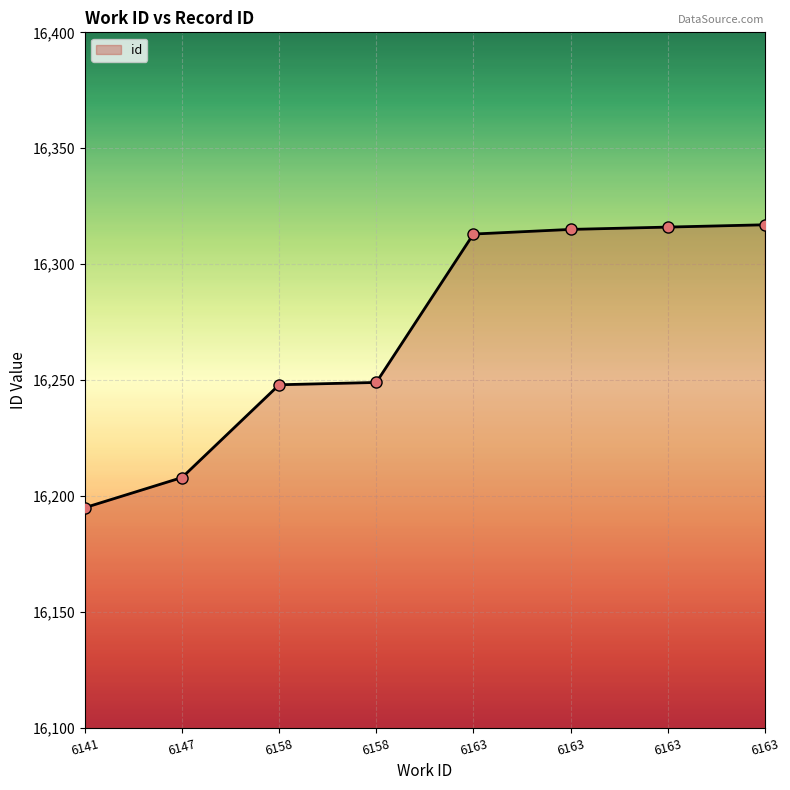

True or false: the data shows 16316 at 6163.

True